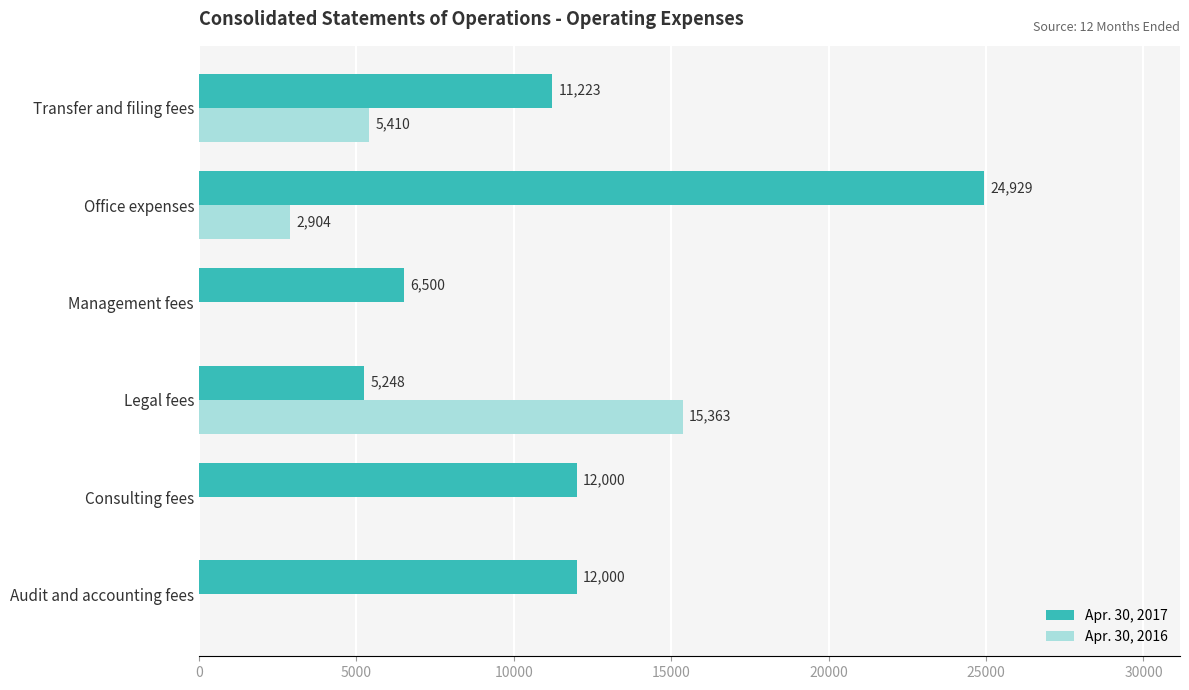

Is it true that Apr. 30, 2016 equals 1785 at Office expenses?

False